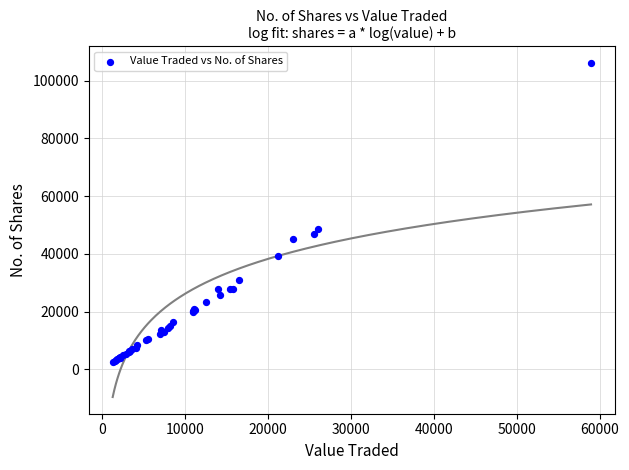

What Y value in the scatter plot is closest to 54323?

48692